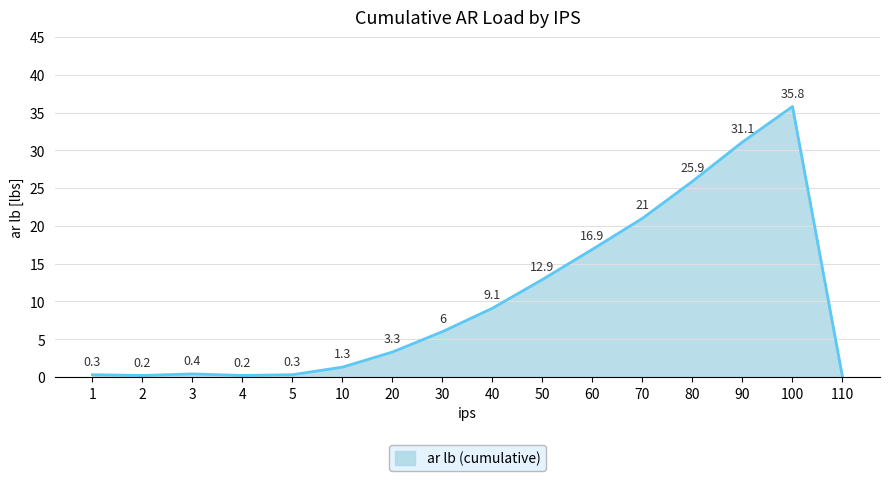

Reading right to left, list all the values displayed in this chart.

0.0	35.8	31.1	25.9	21.0	16.9	12.9	9.1	6.0	3.3	1.3	0.3	0.2	0.4	0.2	0.3